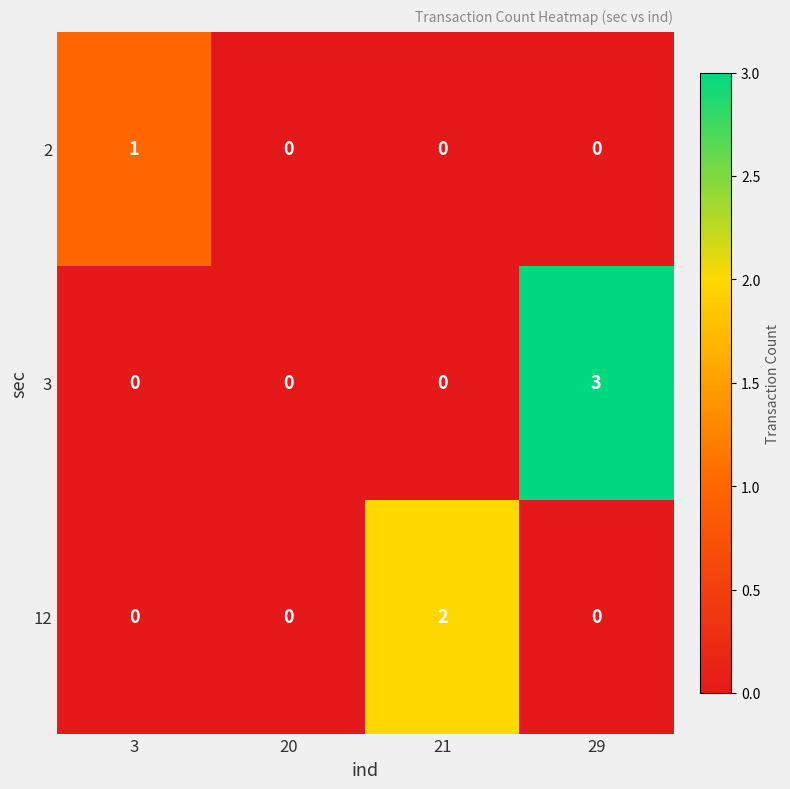

How many 12 values are between 0 and 2?

4